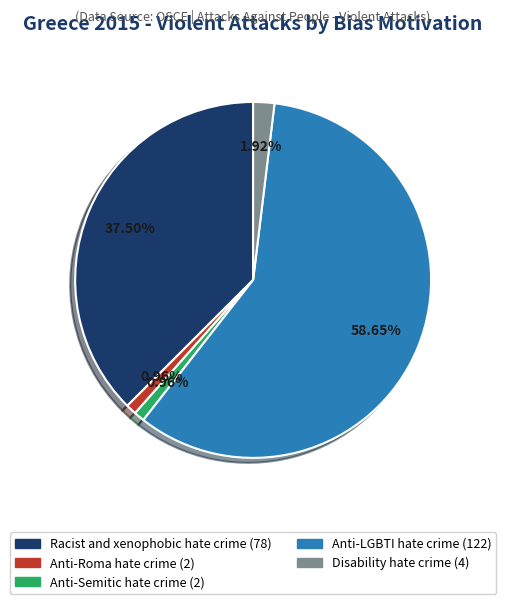

Is there any slice that represents more than half of the pie?

Yes